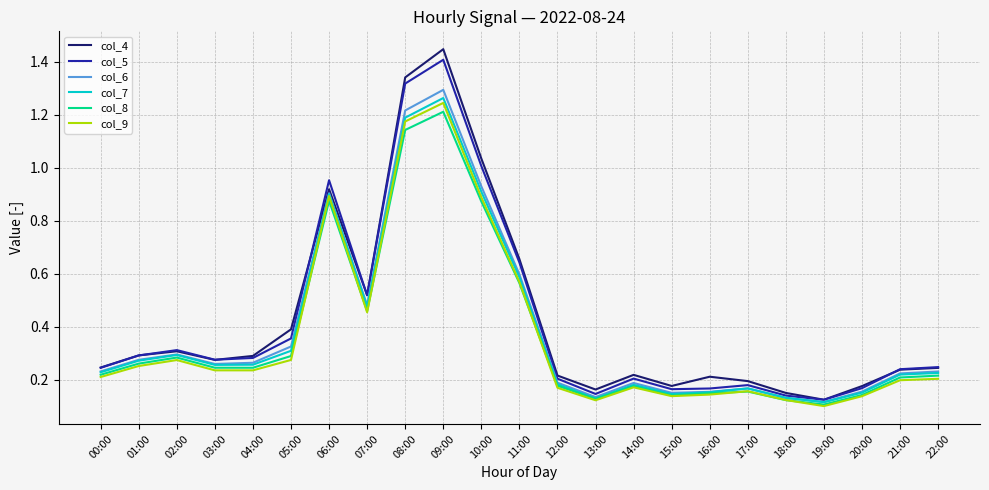

At which category is the sum across all series the highest?

09:00